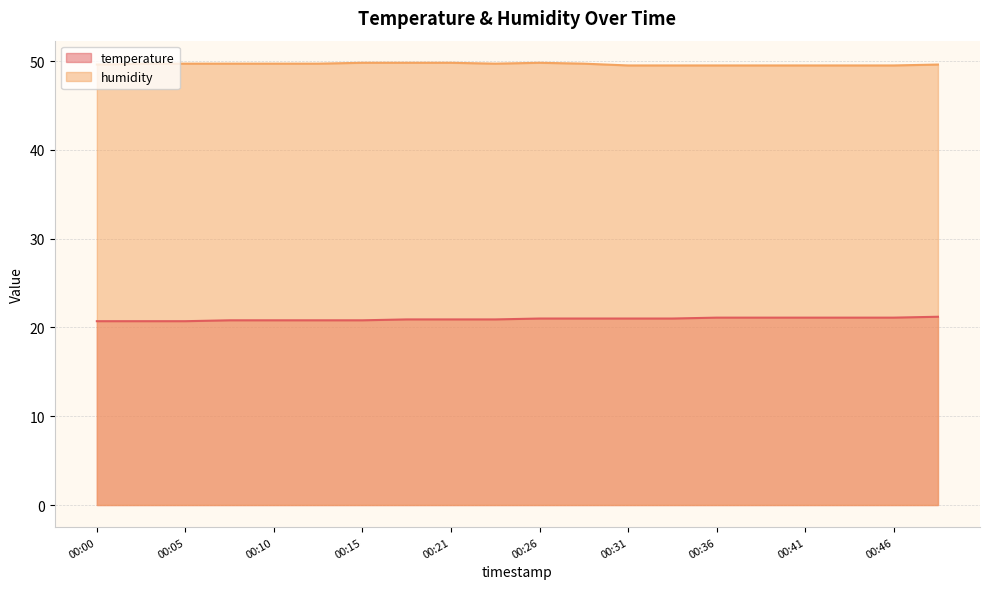

Rank the categories by humidity value from highest to lowest.

00:15, 00:18, 00:21, 00:26, 00:03, 00:05, 00:08, 00:10, 00:13, 00:23, 00:28, 00:00, 00:48, 00:31, 00:33, 00:36, 00:38, 00:41, 00:43, 00:46